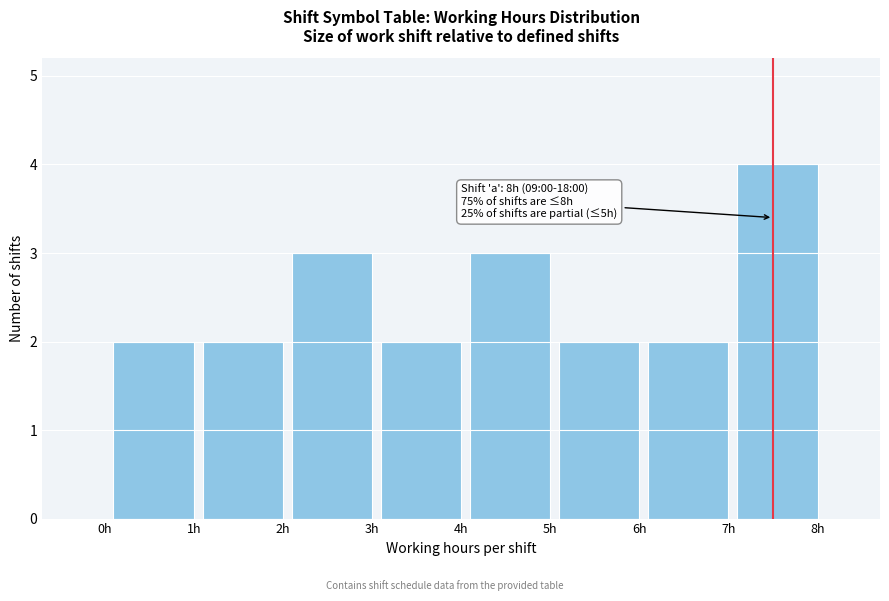

Reading right to left, list all the values displayed in this chart.

8h=4	7h=2	6h=2	5h=3	4h=2	3h=3	2h=2	1h=2	0h=0